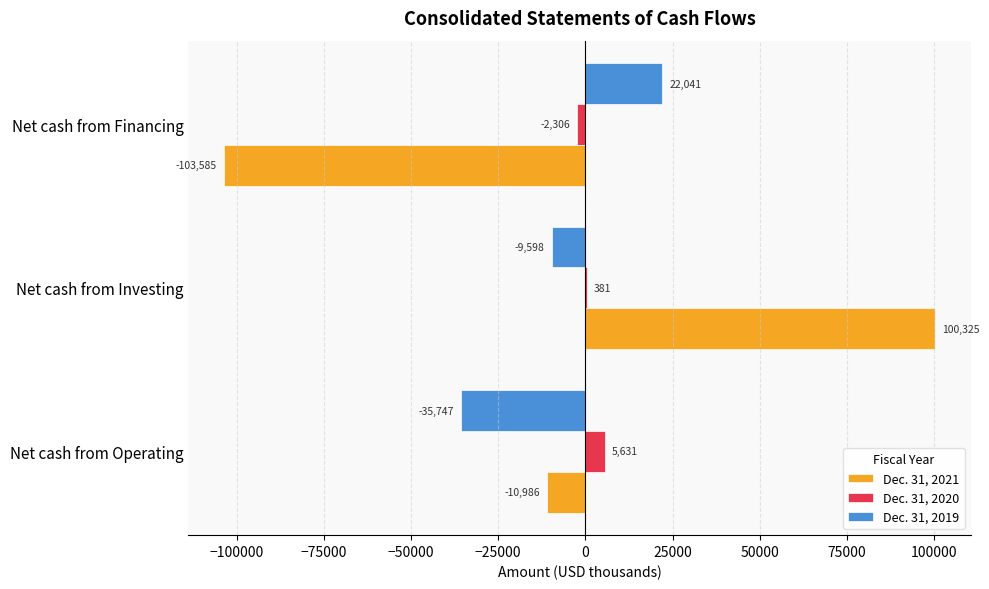

Where is Dec. 31, 2020 nearest to the value 1662?

Net cash from Investing